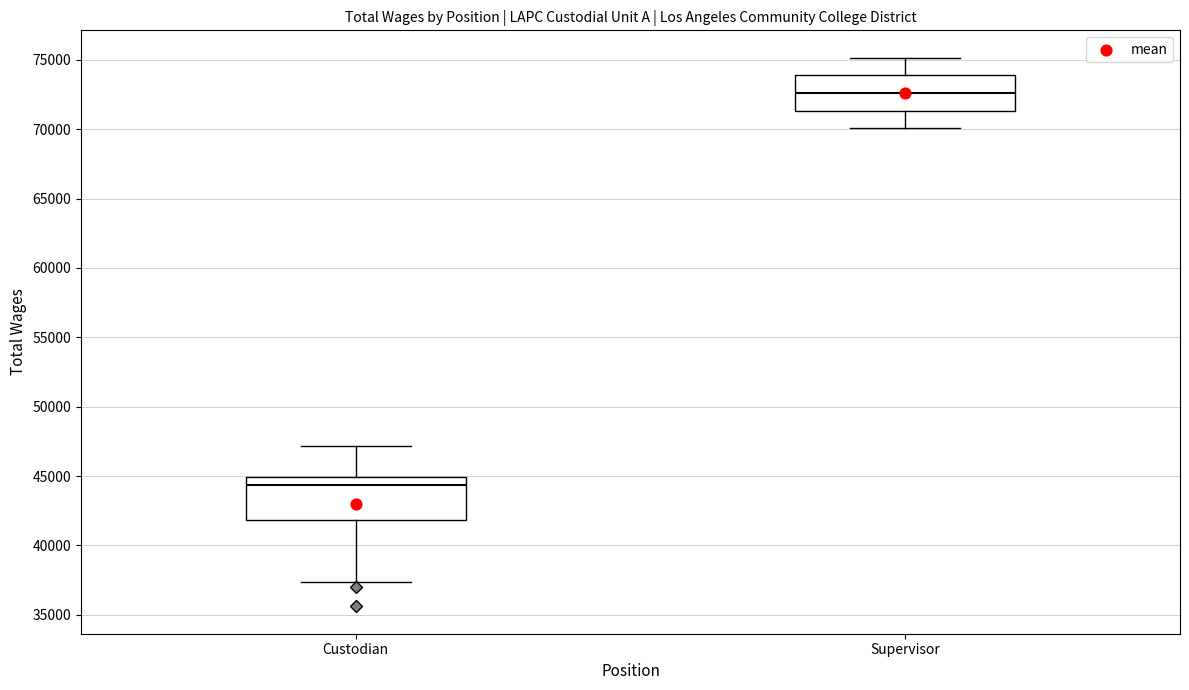

Reading left to right, transcribe this box plot: for each box, give where its median line is, the range the box spans, and where its two whiskers end, as read against the y-axis. The values are not printed on the chart, so give them approximately, as read against the axis.

Custodian: median 44500, box 42000 to 45000, whiskers 37500 to 47000
Supervisor: median 72500, box 71500 to 74000, whiskers 70000 to 75000